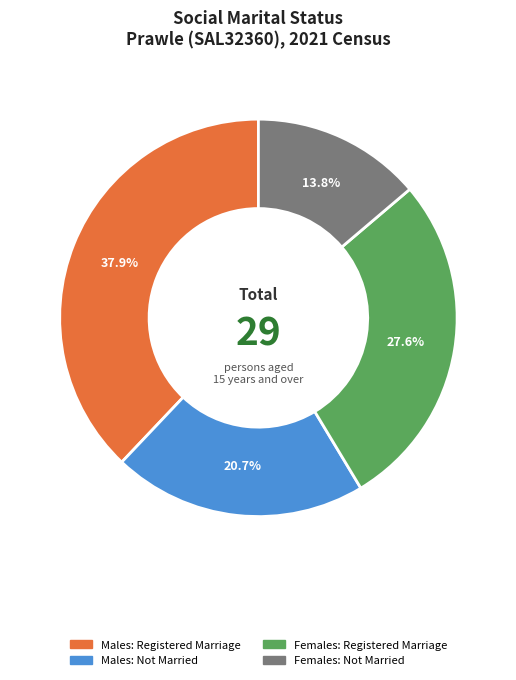

Count the number of slices in the pie.

4